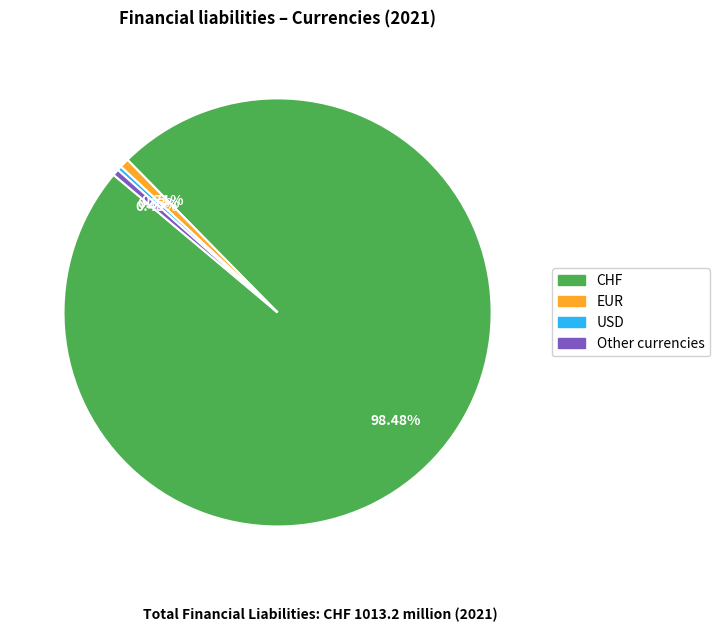

How many slices are in this pie chart?

4